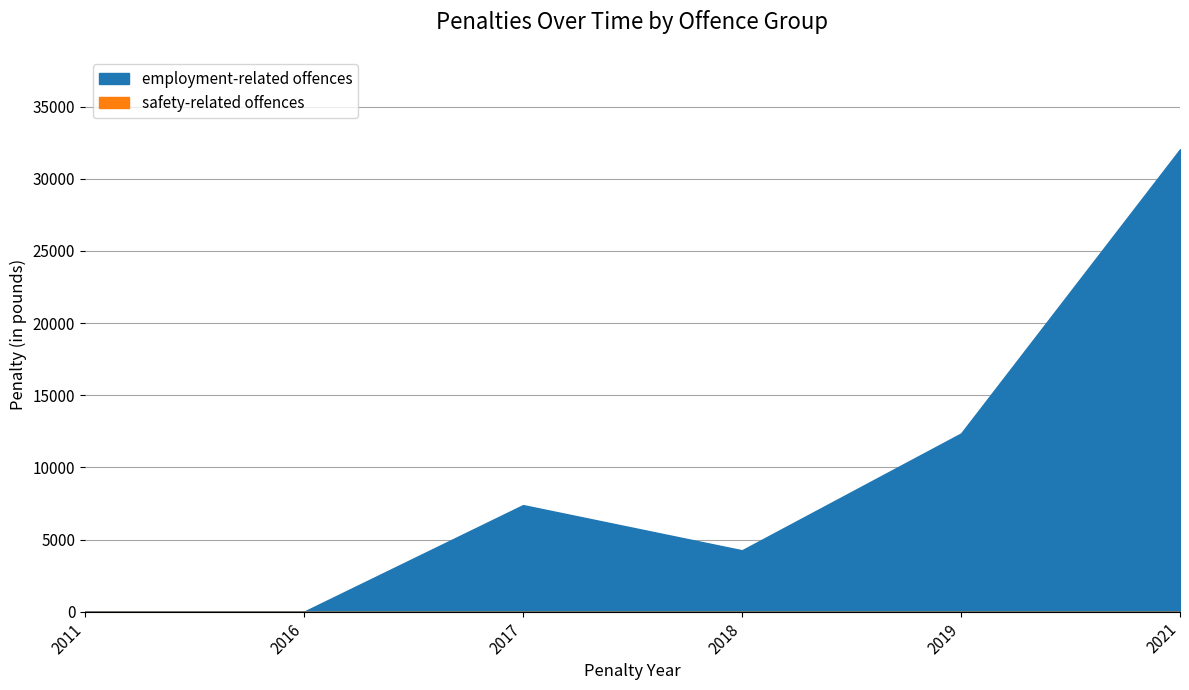

Which series has the largest total across all categories?

employment-related offences